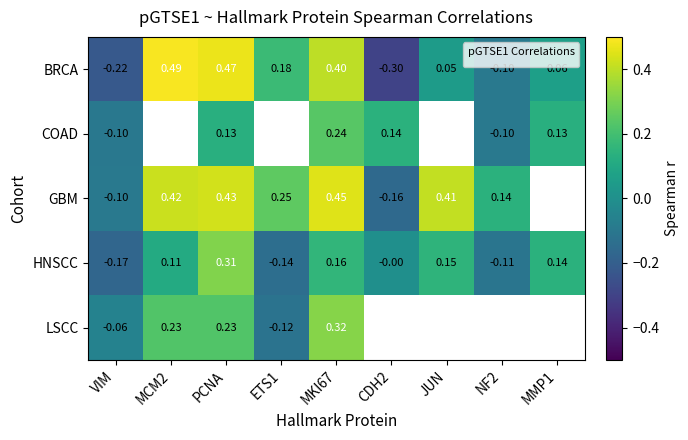

Rank the series at MKI67 from highest to lowest value.

GBM, BRCA, LSCC, COAD, HNSCC